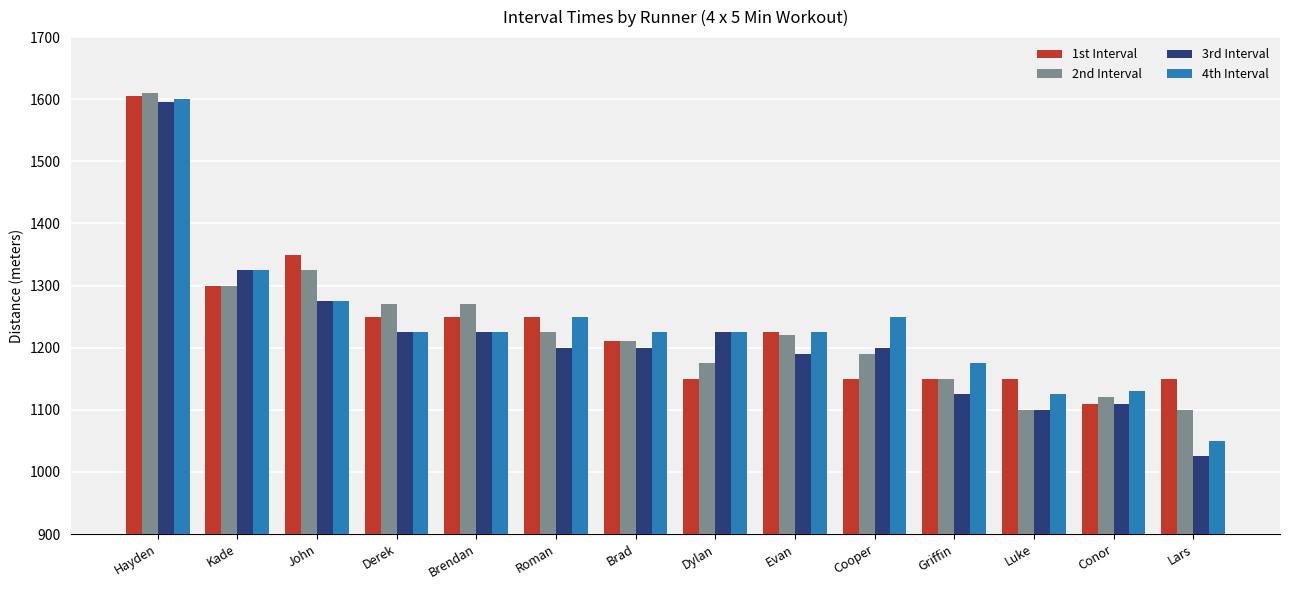

How many data points in 2nd Interval are less than 1220?

7